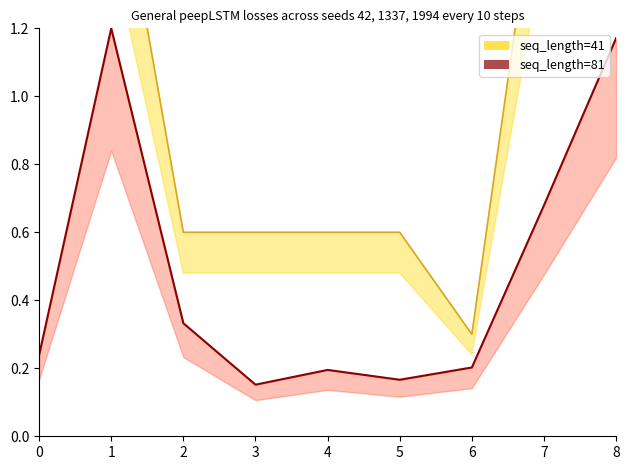

In p¿i(~/u), how many points are higher than both neighbors (excluding endpoints)?

1